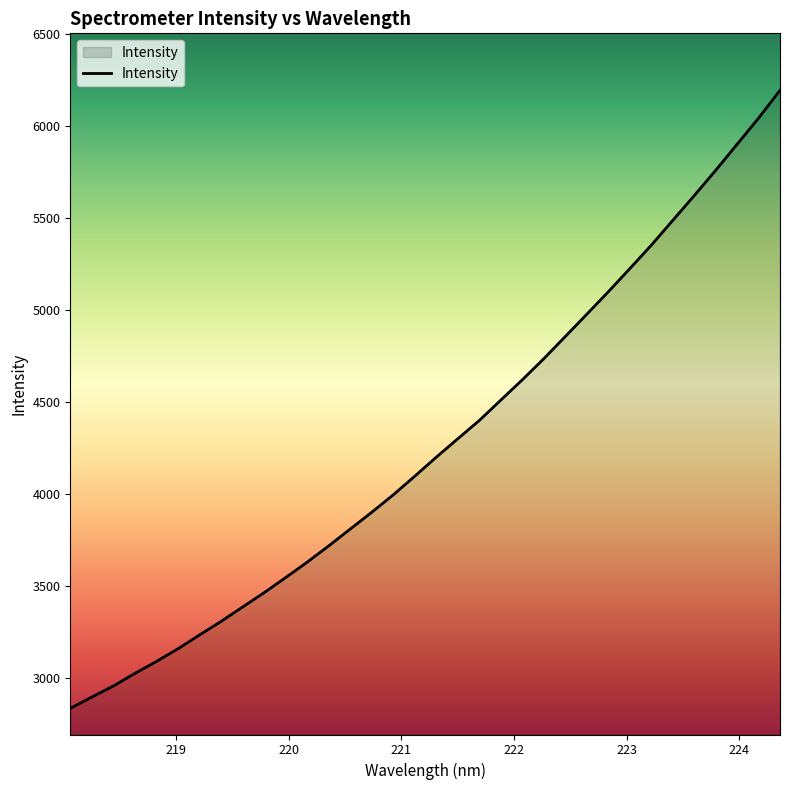

What is the minimum value shown in the chart?

2832.9